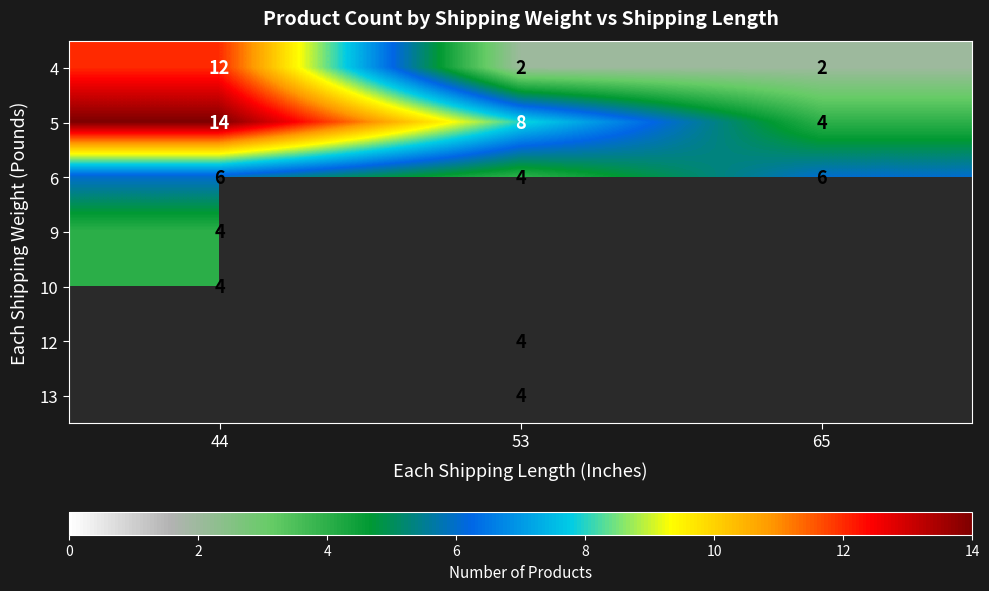

Count the 4 values in the range 2 to 12.

3